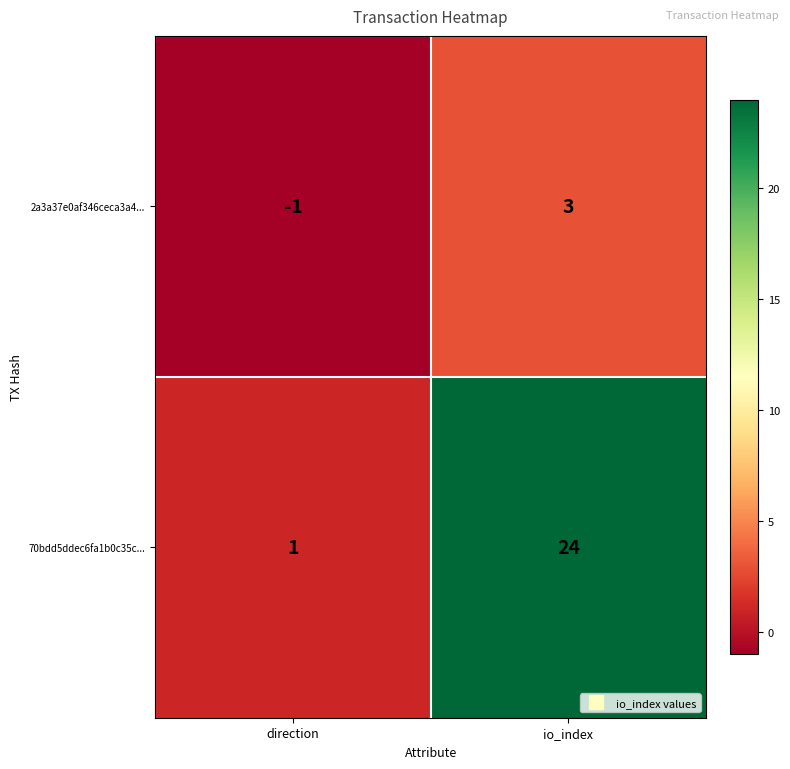

Reading left to right, what are all the values shown in this chart?

2a3a37e0af346ceca3a4...: -1	3
70bdd5ddec6fa1b0c35c...: 1	24